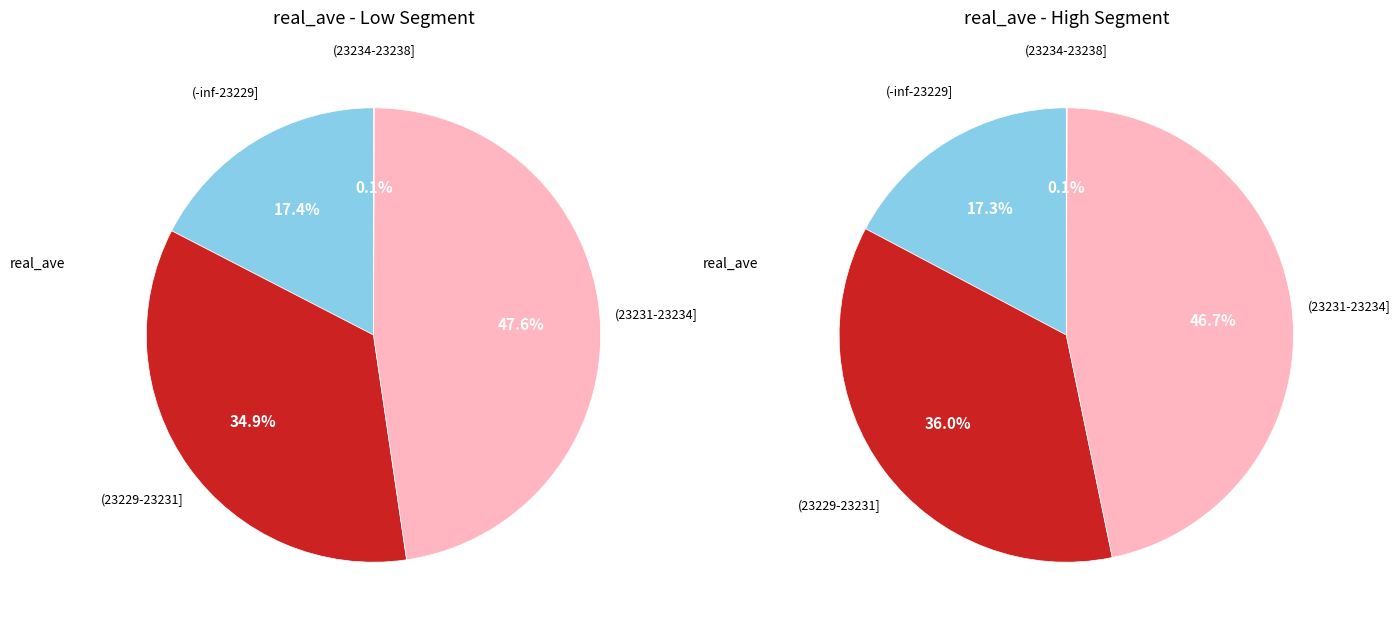

Is there any slice that represents more than half of the pie?

No